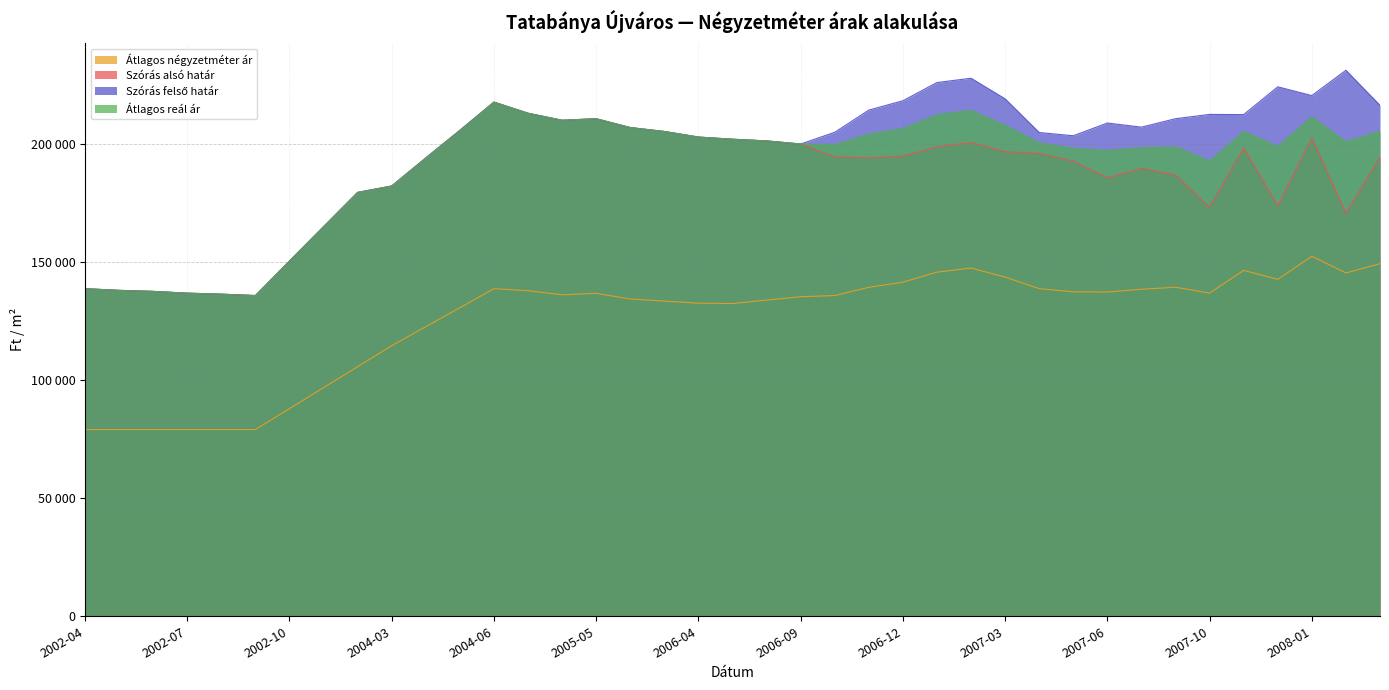

What is the total value across all series at 2006-05?

738174